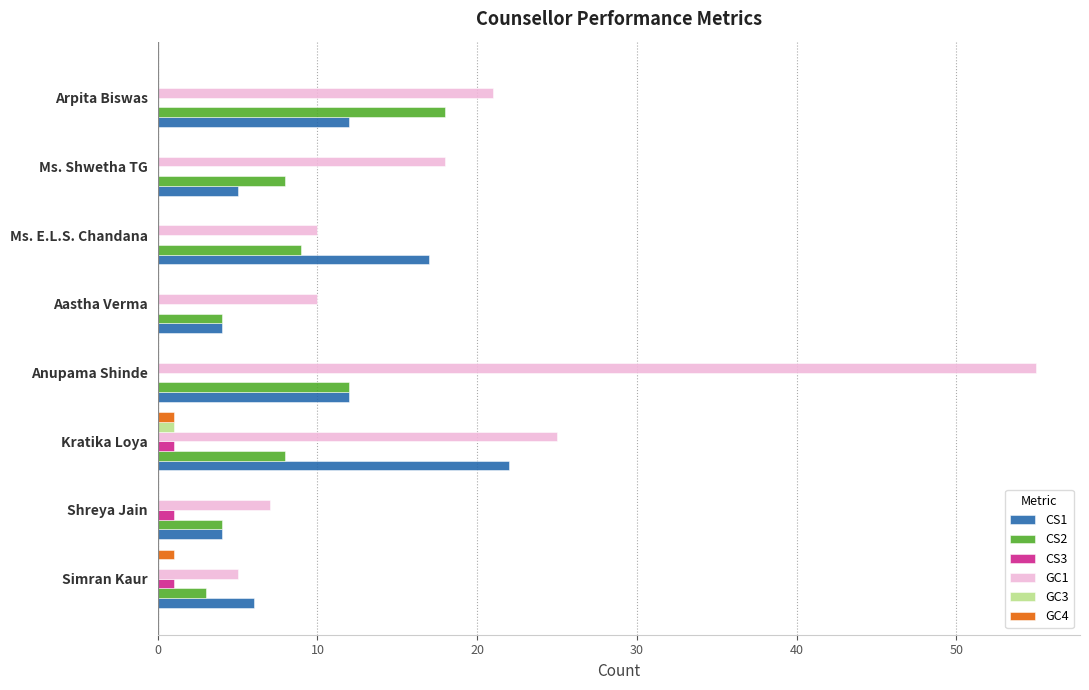

What is the sum of all GC4 values?

2